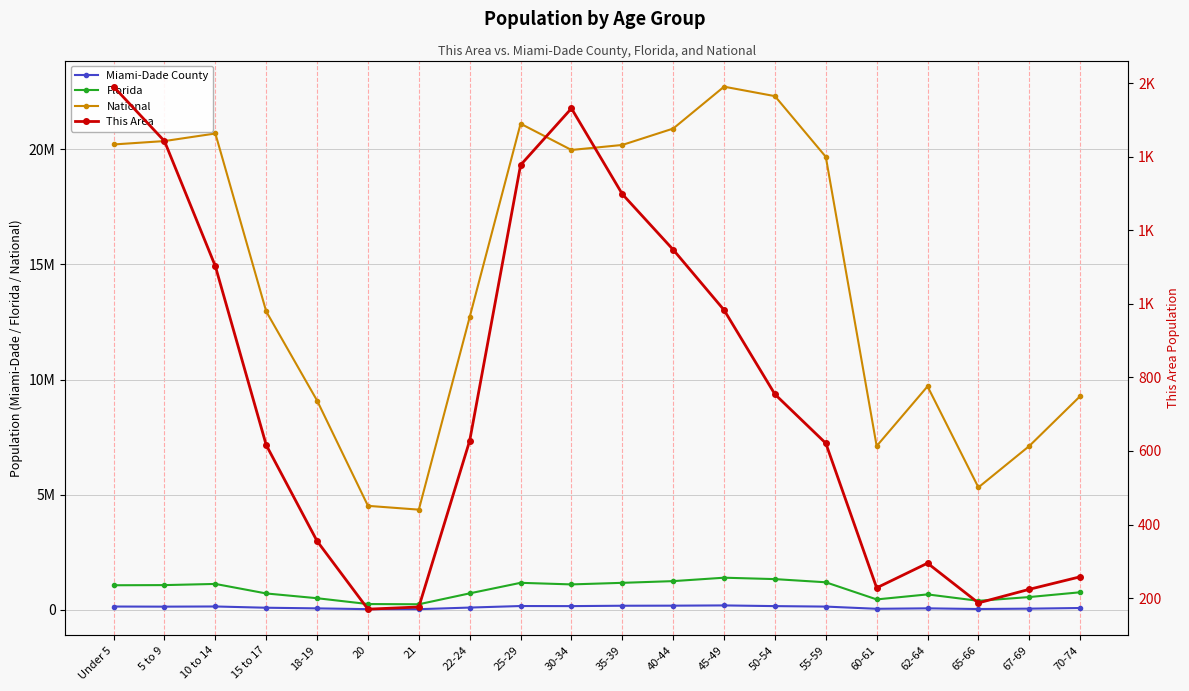

What is the label of the 13th point from the right?

22-24